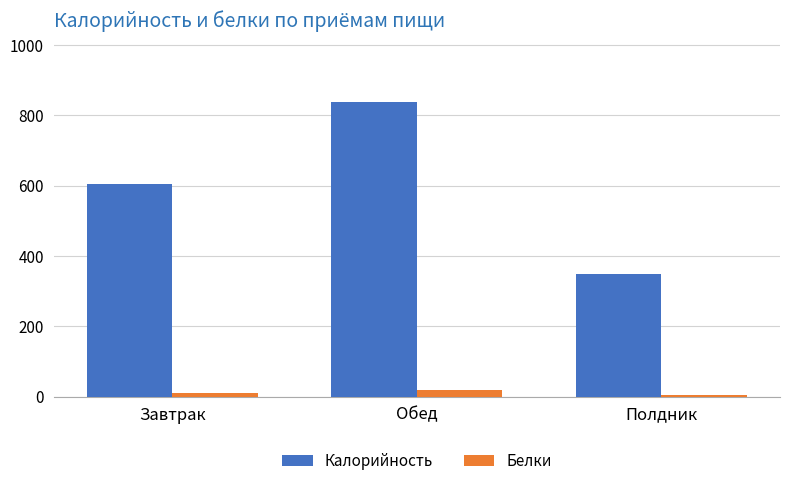

What is the maximum value for Белки?

20.4